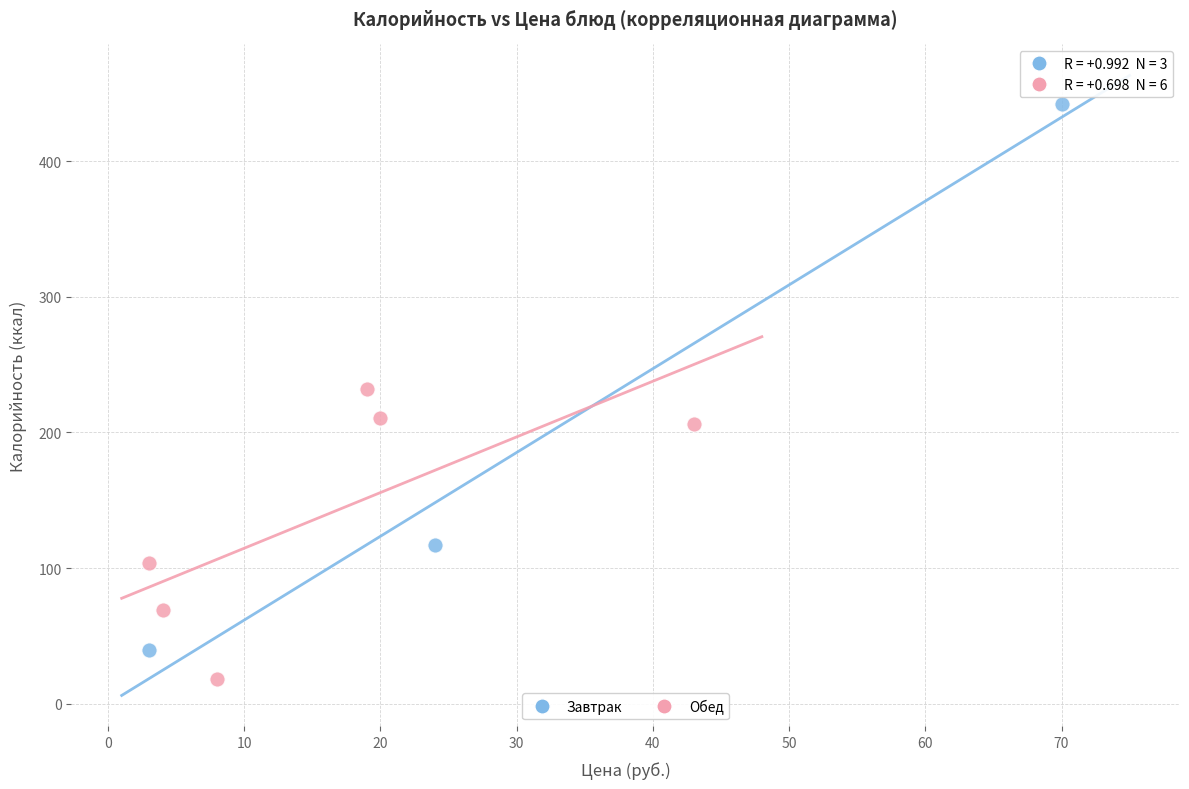

Which series reaches the maximum Y coordinate?

Завтрак